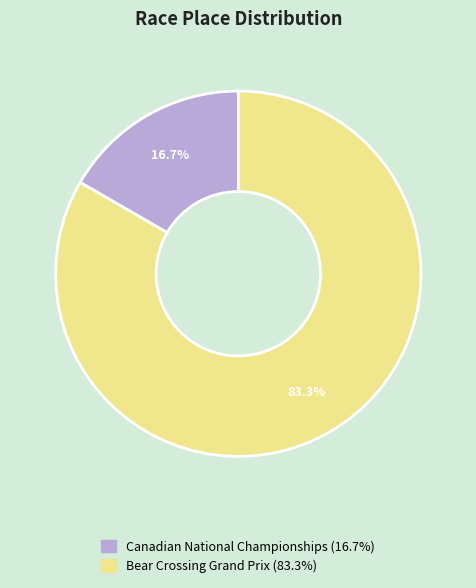

How much of the chart is everything except Canadian National Championships?

83.3%